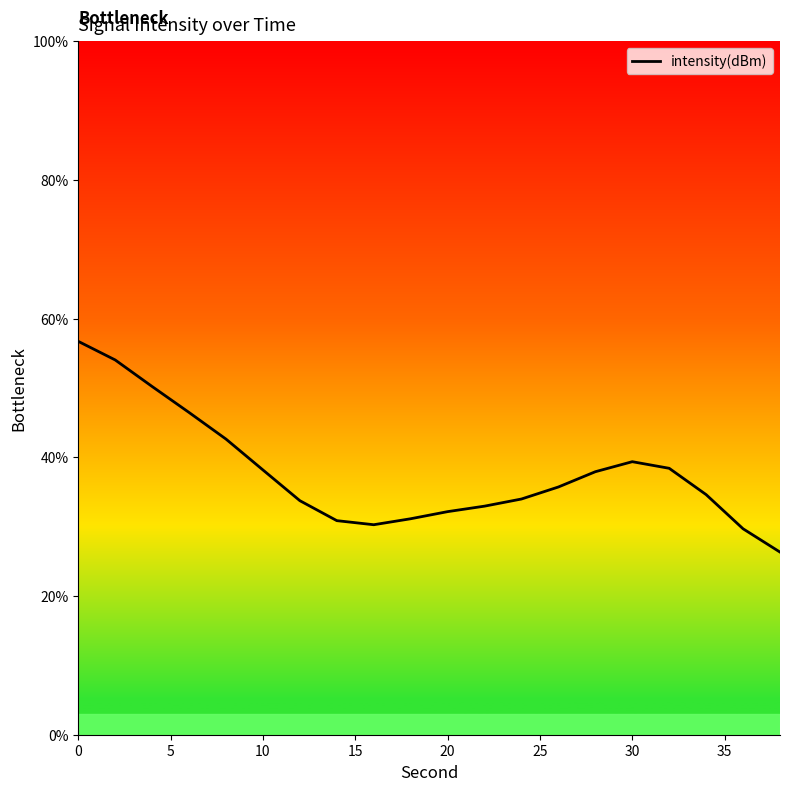

What is the difference between the maximum and minimum values?

30.4